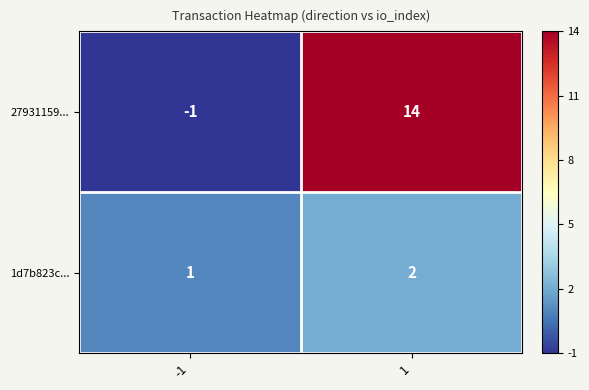

At which category is the sum across all series the highest?

1